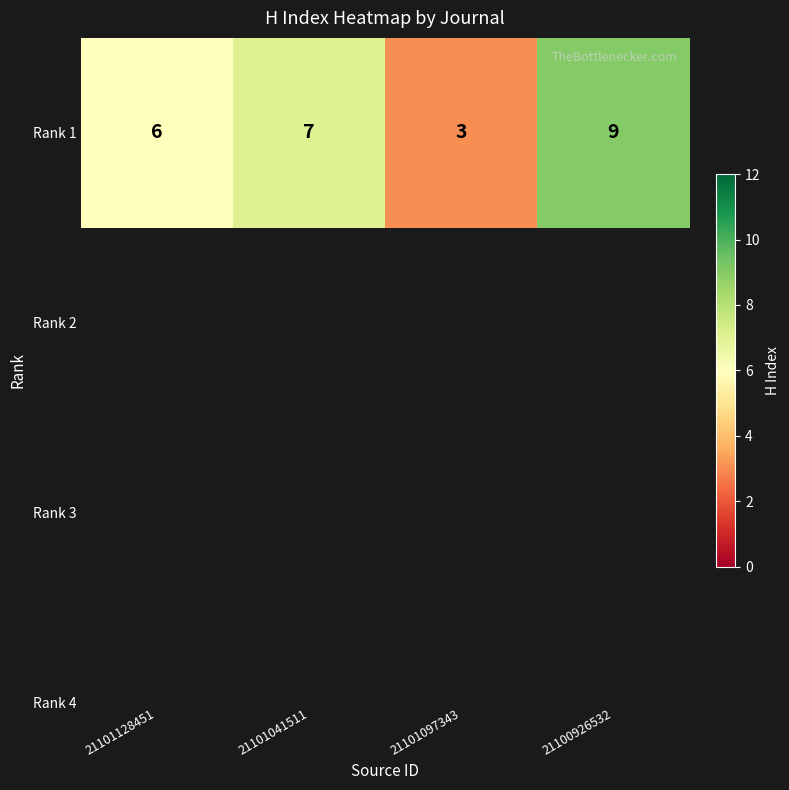

What is the average value?

6